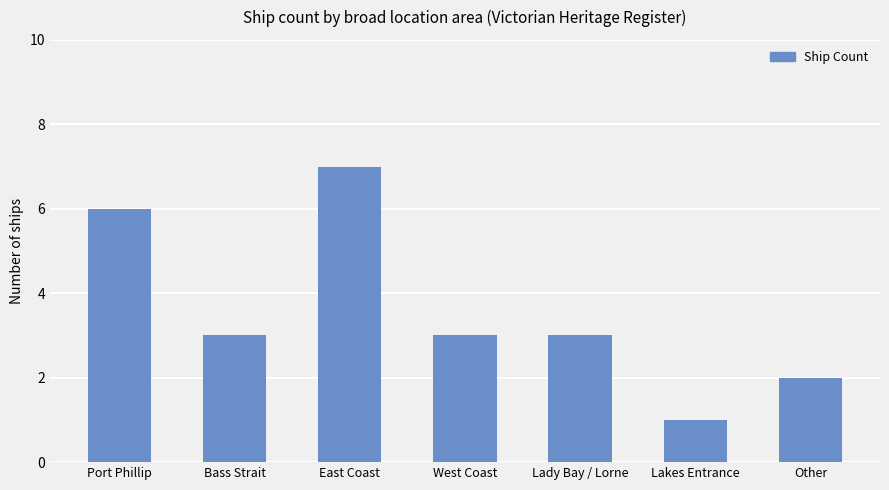

What is the change in value from East Coast to West Coast?

-4